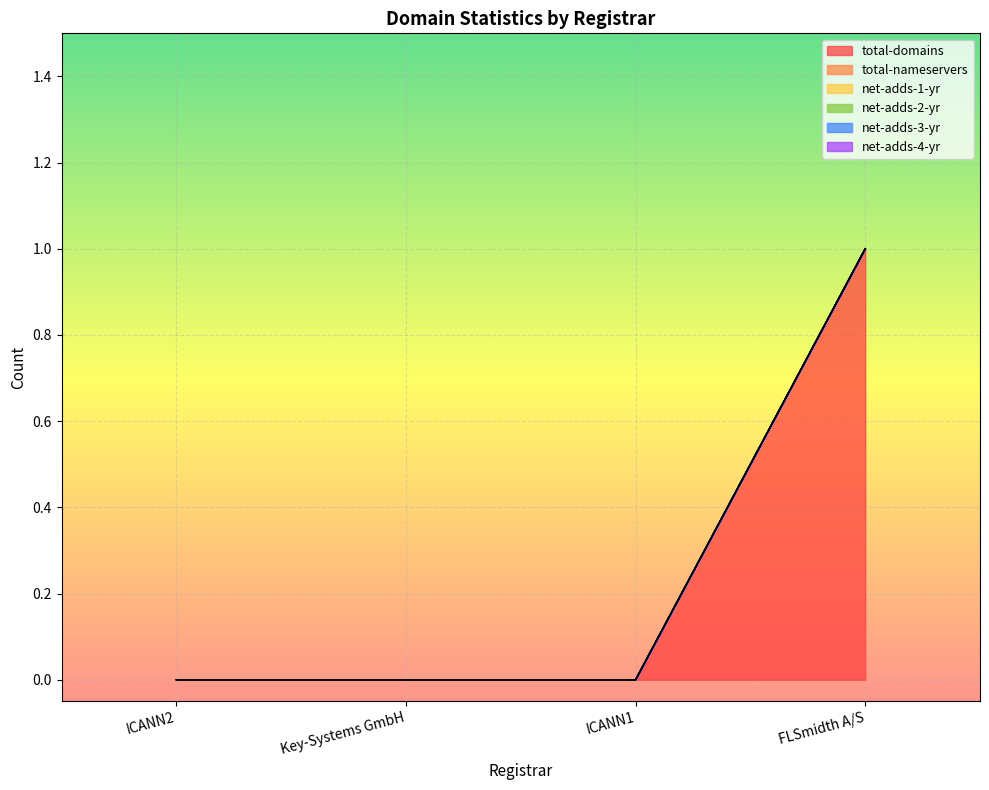

Is it true that total-domains equals 0 at ICANN1?

True